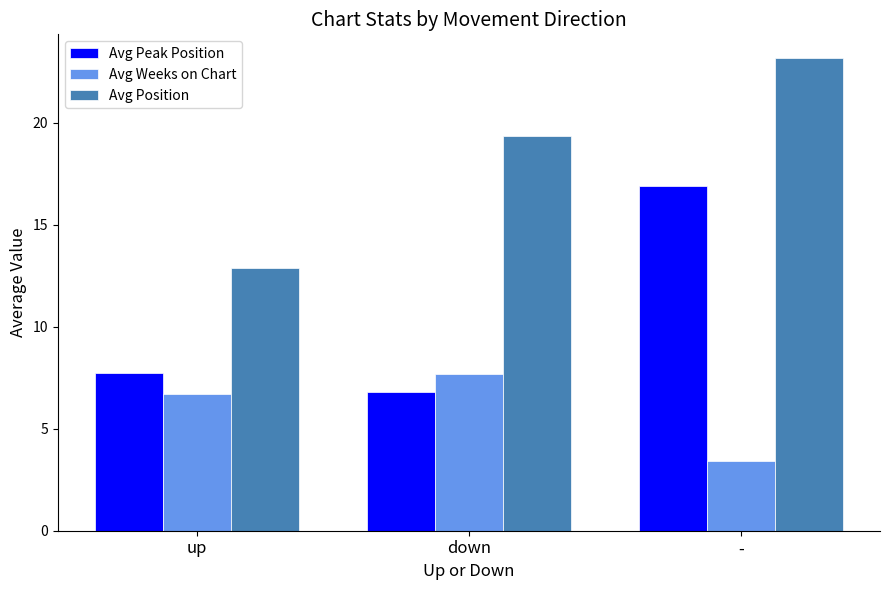

What are all the series names shown in the legend?

Avg Peak Position, Avg Weeks on Chart, Avg Position